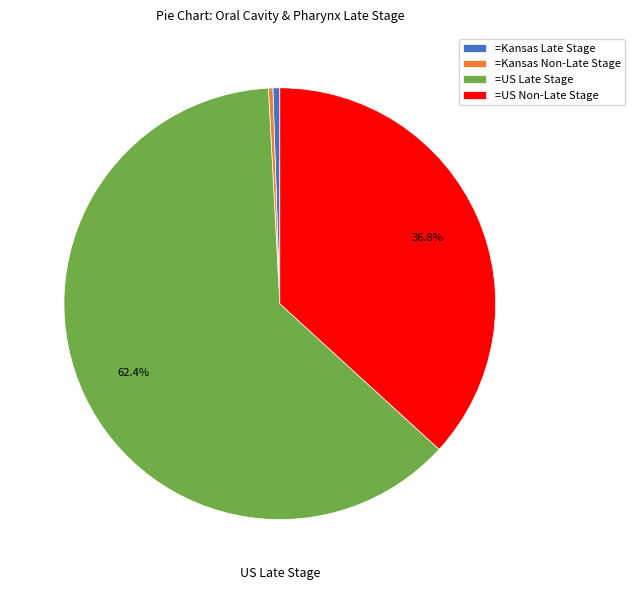

Count the number of slices in the pie.

4